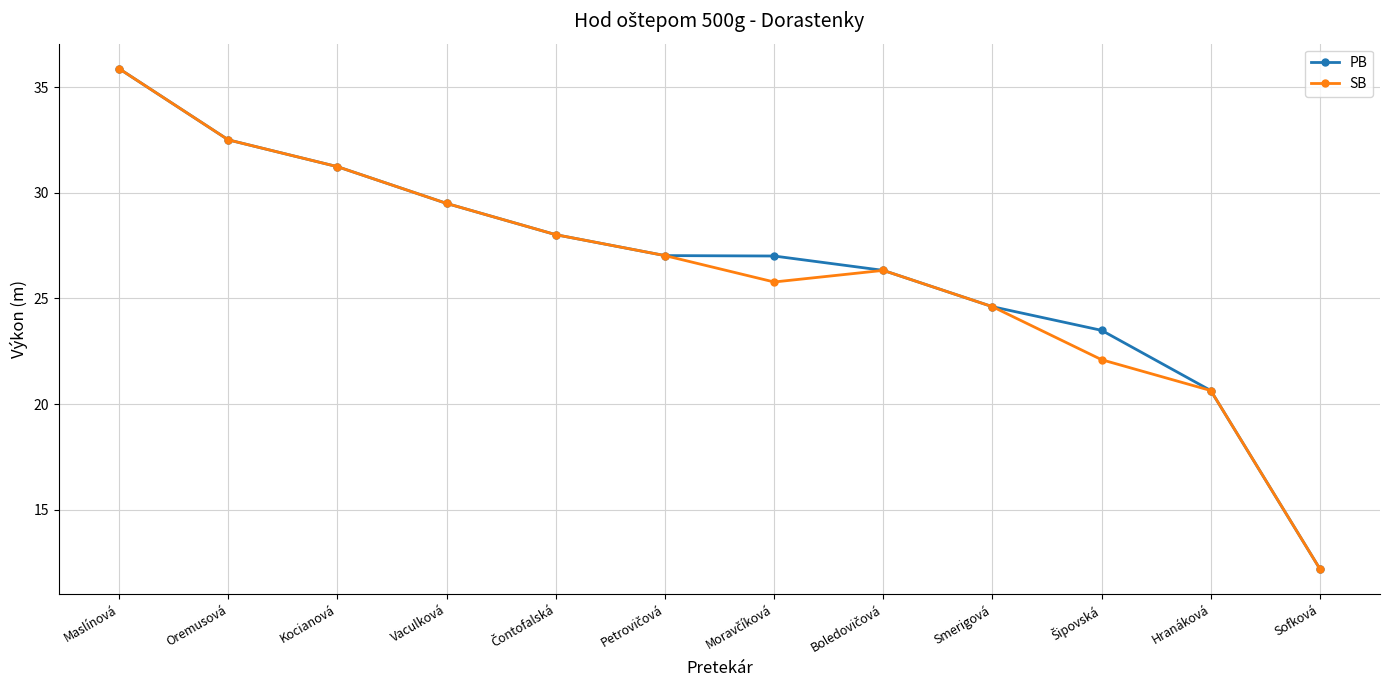

What is the lowest value of the SB series?

12.2